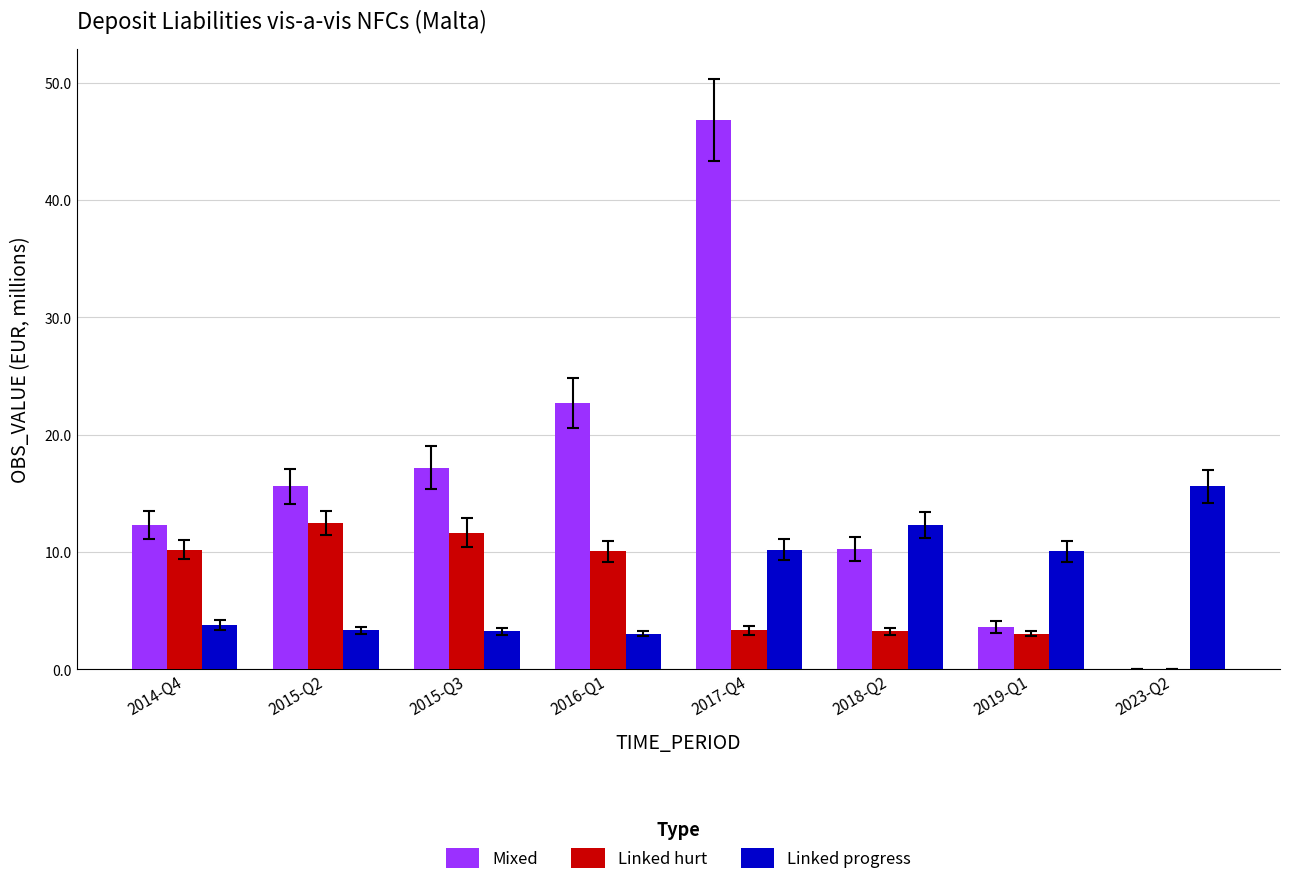

True or false: Linked progress has a value of 3.3 at 2015-Q3.

True